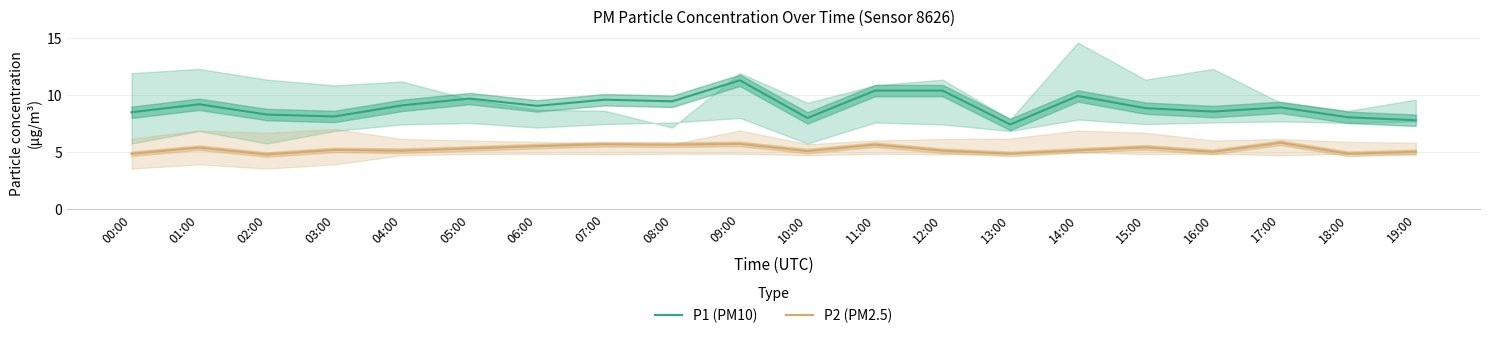

List the labels in order of P1 (PM10) value, smallest first.

13:00, 19:00, 10:00, 18:00, 03:00, 02:00, 00:00, 16:00, 15:00, 17:00, 06:00, 04:00, 01:00, 08:00, 07:00, 05:00, 14:00, 11:00, 12:00, 09:00